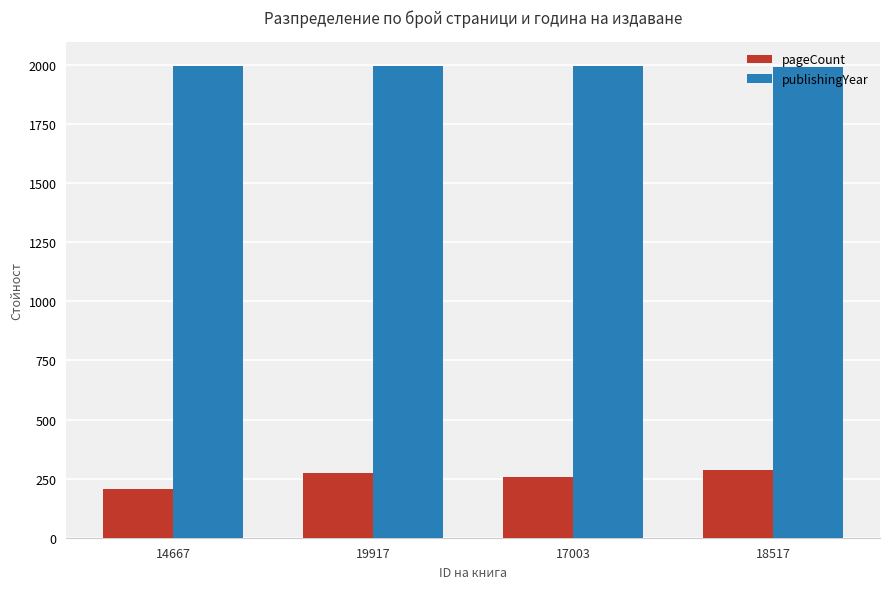

What is the maximum value for publishingYear?

1997